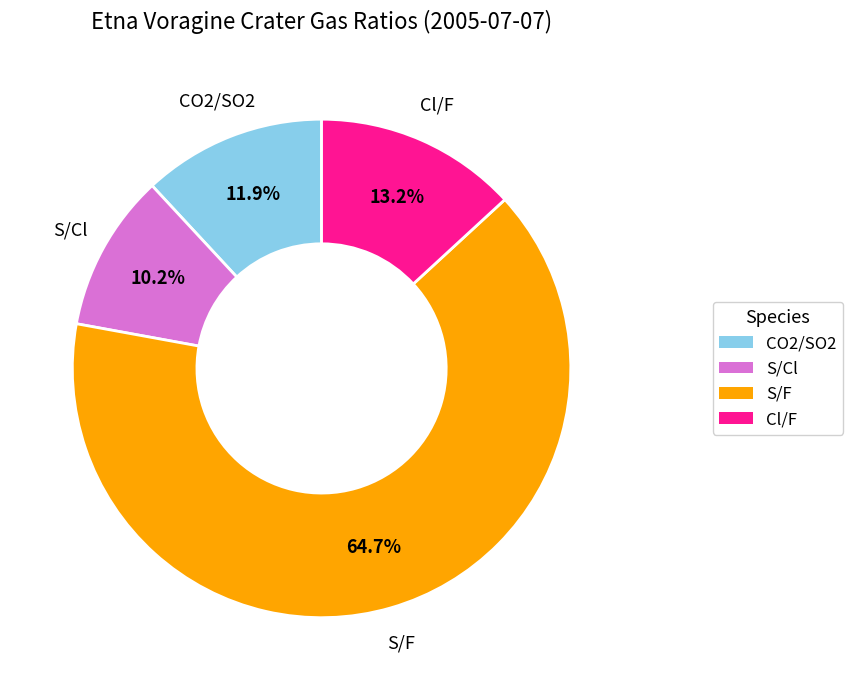

What is the ratio of the value at S/Cl to the value at S/F?

0.2